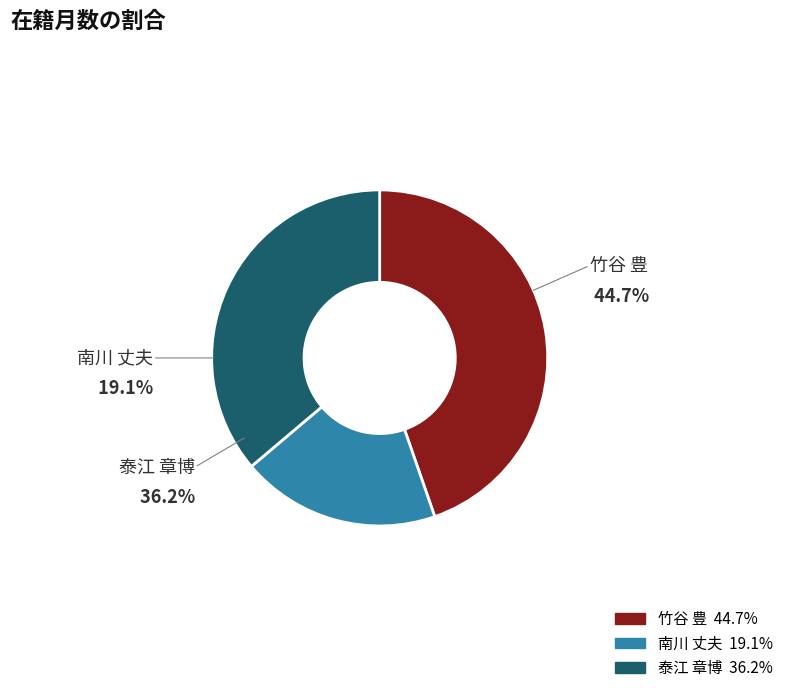

Is there a majority slice in this chart?

No